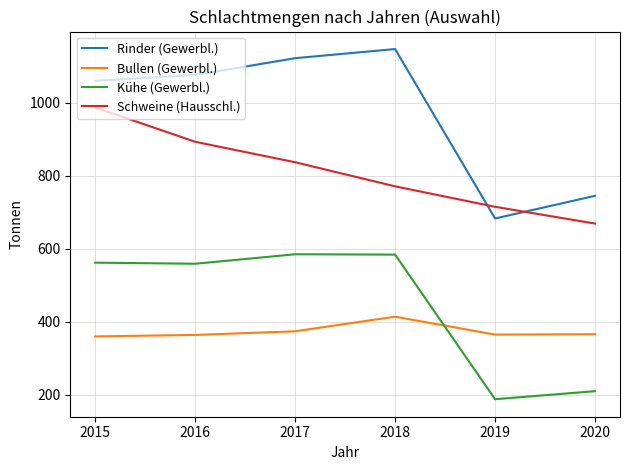

At 2017, list the series in order from smallest to largest.

Bullen (Gewerbl.), Kühe (Gewerbl.), Schweine (Hausschl.), Rinder (Gewerbl.)